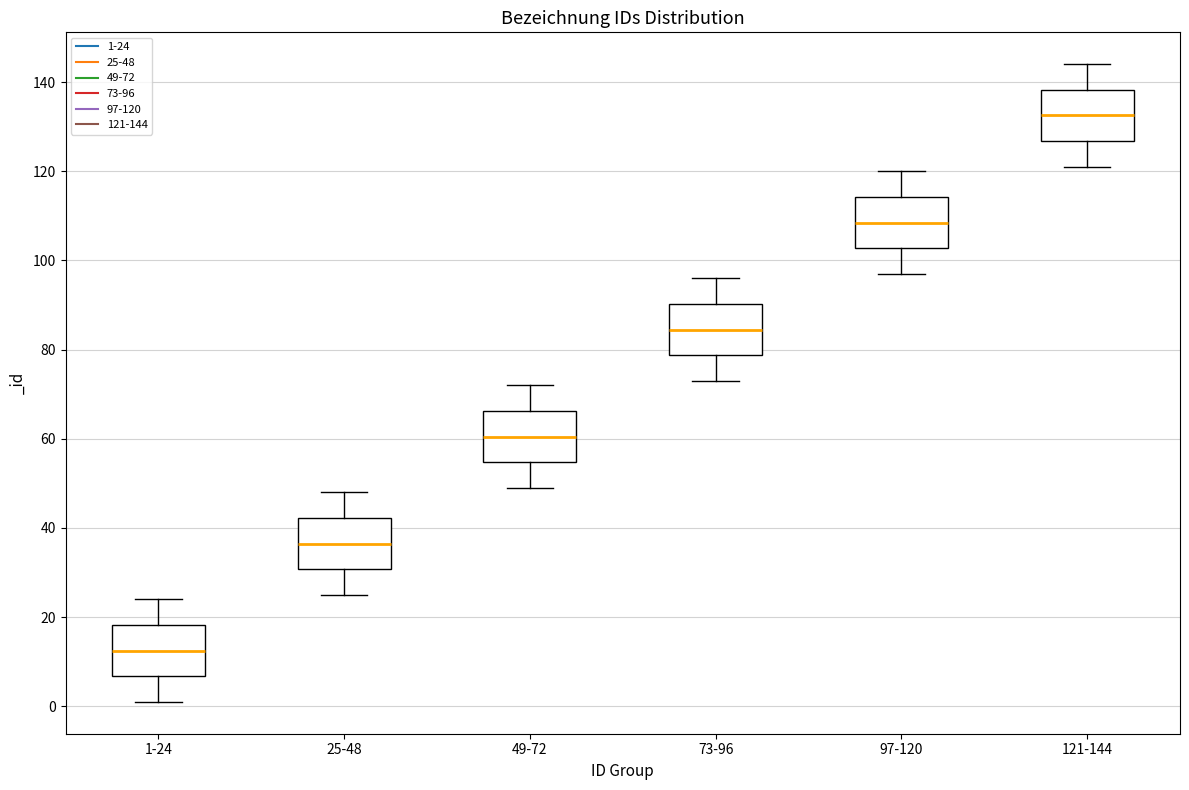

Reading left to right, read every box against the y-axis: the position of its median line, the range the box covers, and the ends of its whiskers. The values are not printed on the chart, so give them approximately, as read against the axis.

1-24: median 12, box 6 to 18, whiskers 2 to 24
25-48: median 36, box 30 to 42, whiskers 26 to 48
49-72: median 60, box 54 to 66, whiskers 50 to 72
73-96: median 84, box 78 to 90, whiskers 74 to 96
97-120: median 108, box 102 to 114, whiskers 98 to 120
121-144: median 132, box 126 to 138, whiskers 122 to 144